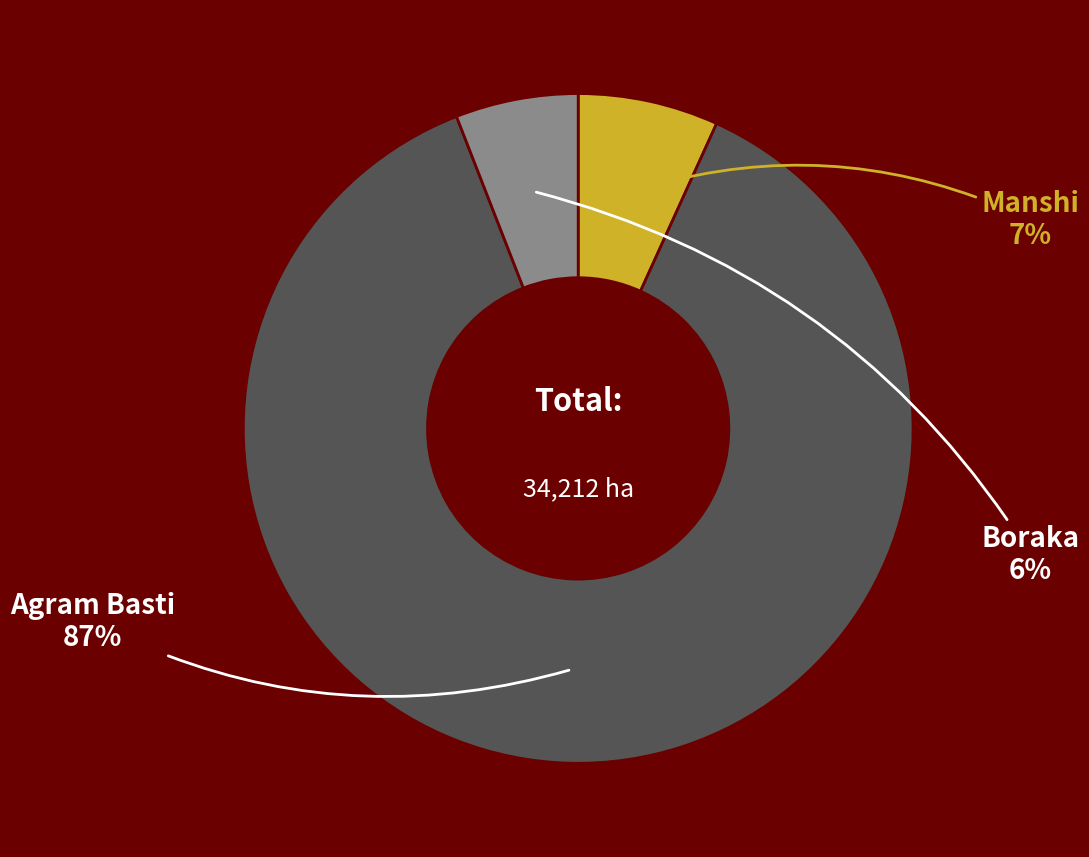

To the nearest percent, what percentage of the pie is Manshi?

7%